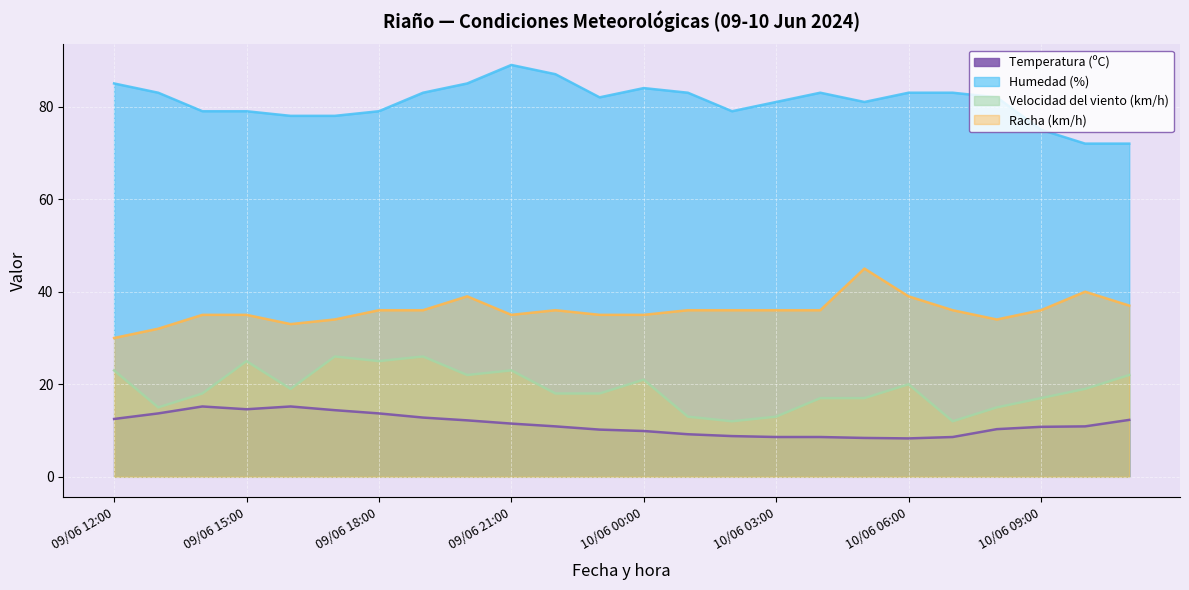

What are all the series names shown in the legend?

Temperatura (ºC), Humedad (%), Velocidad del viento (km/h), Racha (km/h)